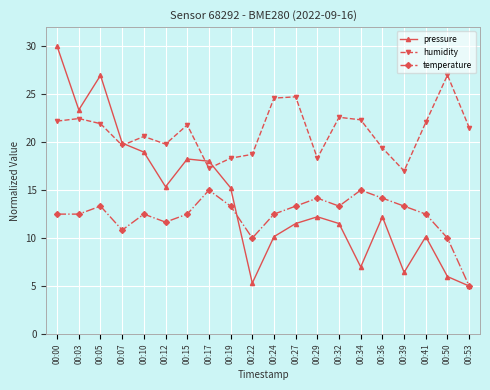

Where is the first local maximum for temperature?

00:05